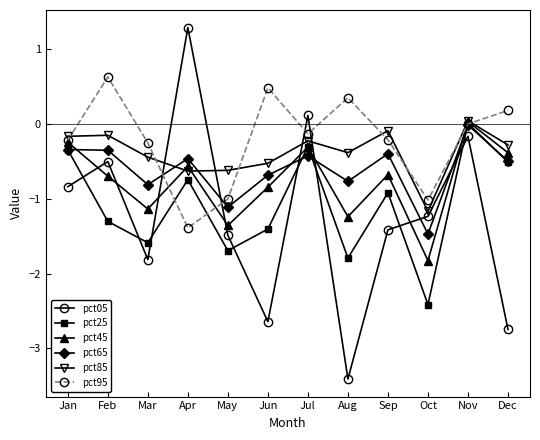

How many values in the pct45 series are below 0?

11